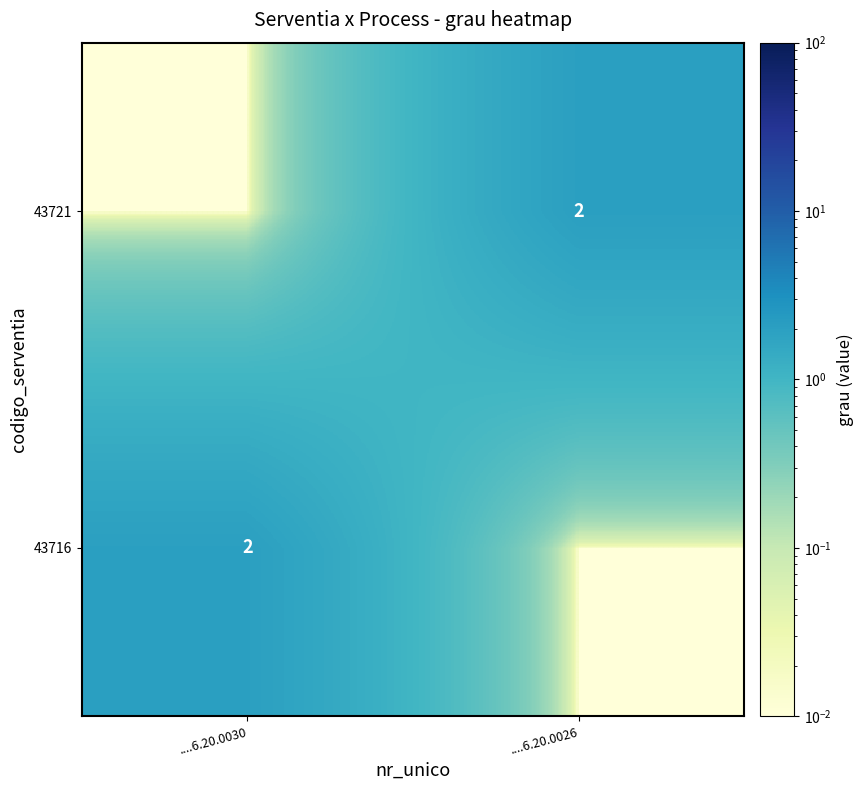

What is the sum of the 43716 values at ....6.20.0030 and ....6.20.0026?

2.0